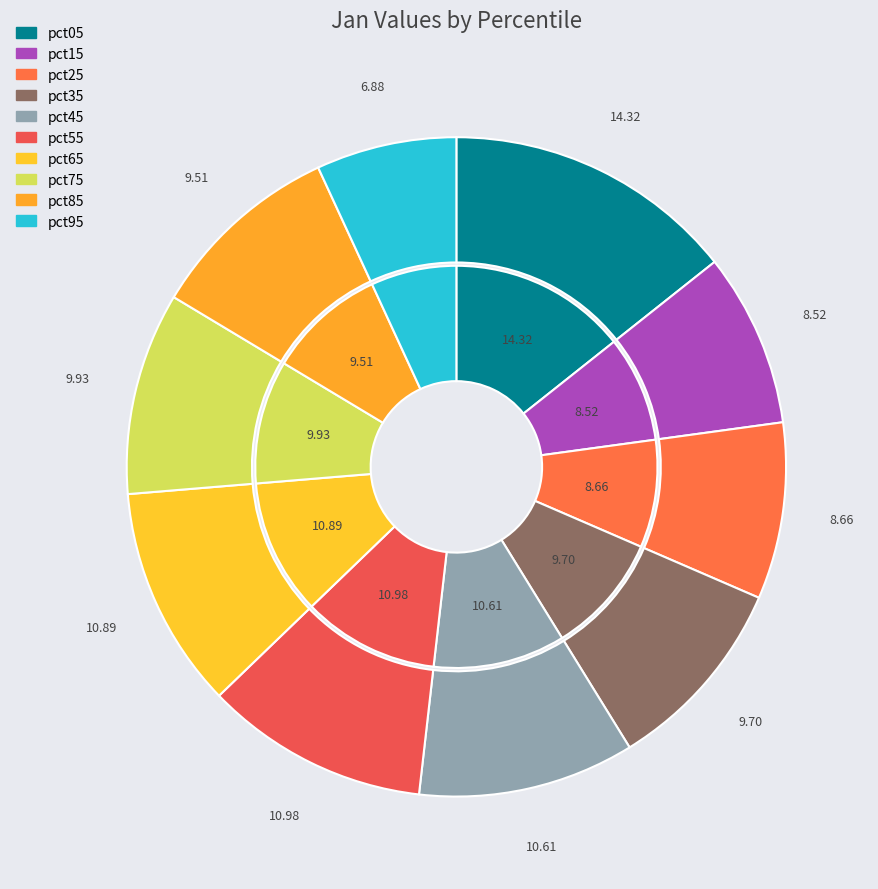

Do pct05 and pct55 together represent more than half of the pie?

No